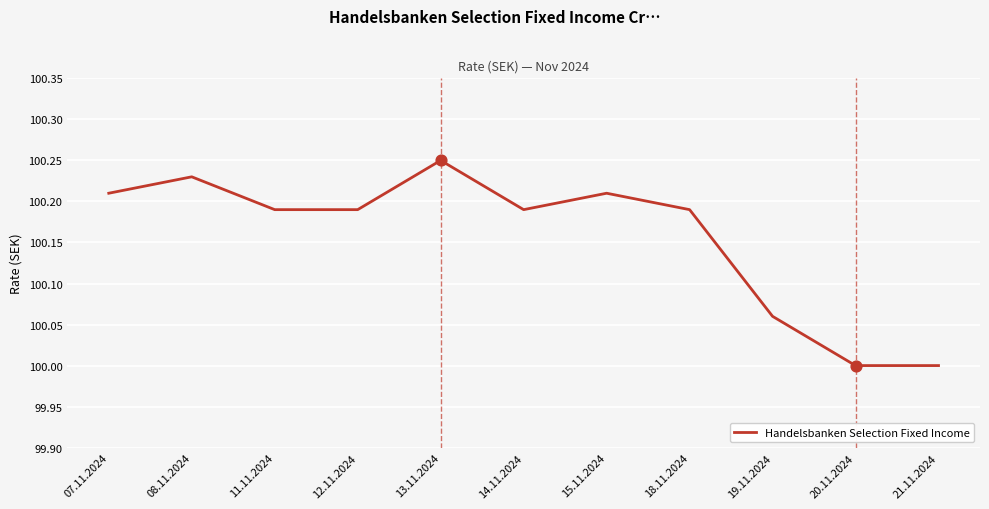

What is the change in value from 08.11.2024 to 19.11.2024?

-0.2